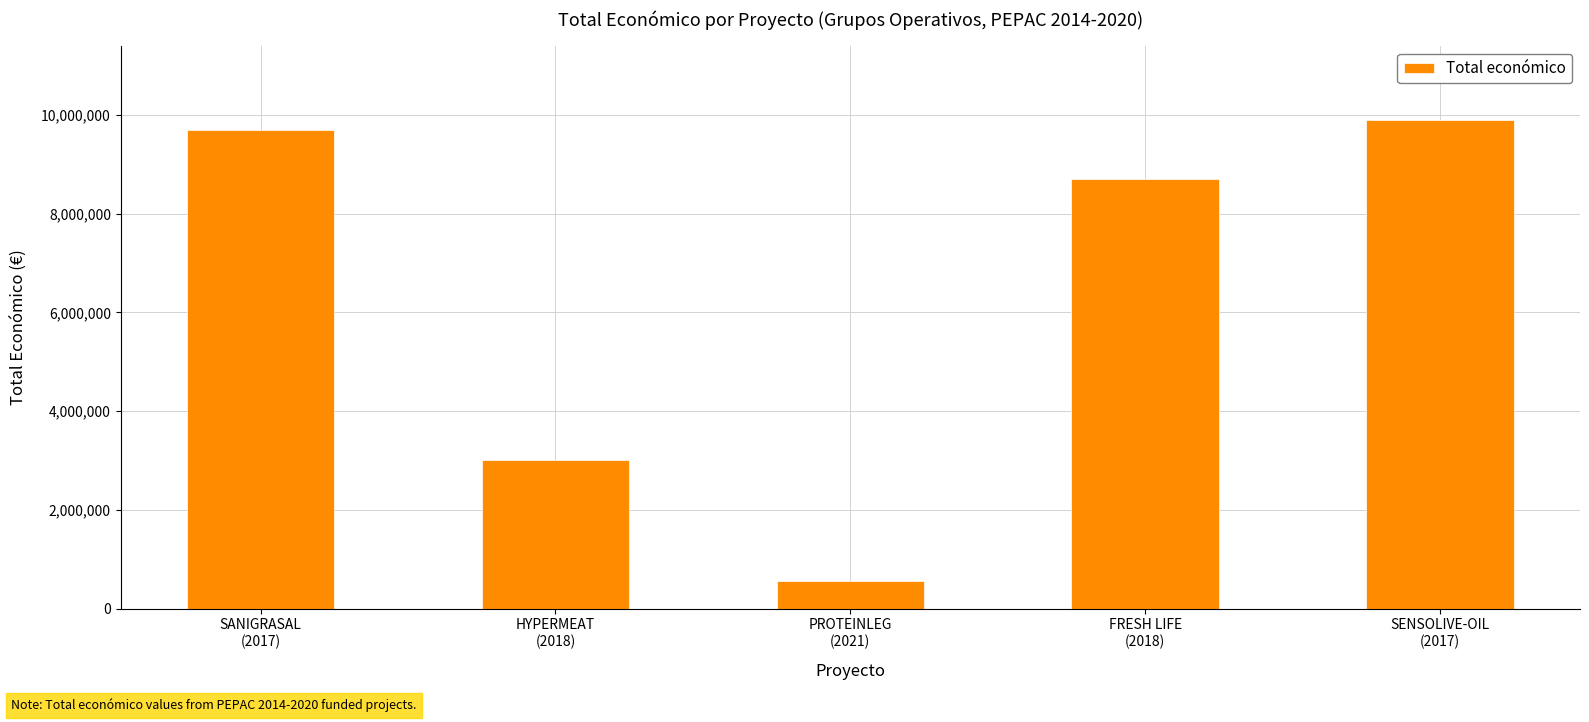

What is the maximum value shown in the chart?

9900193